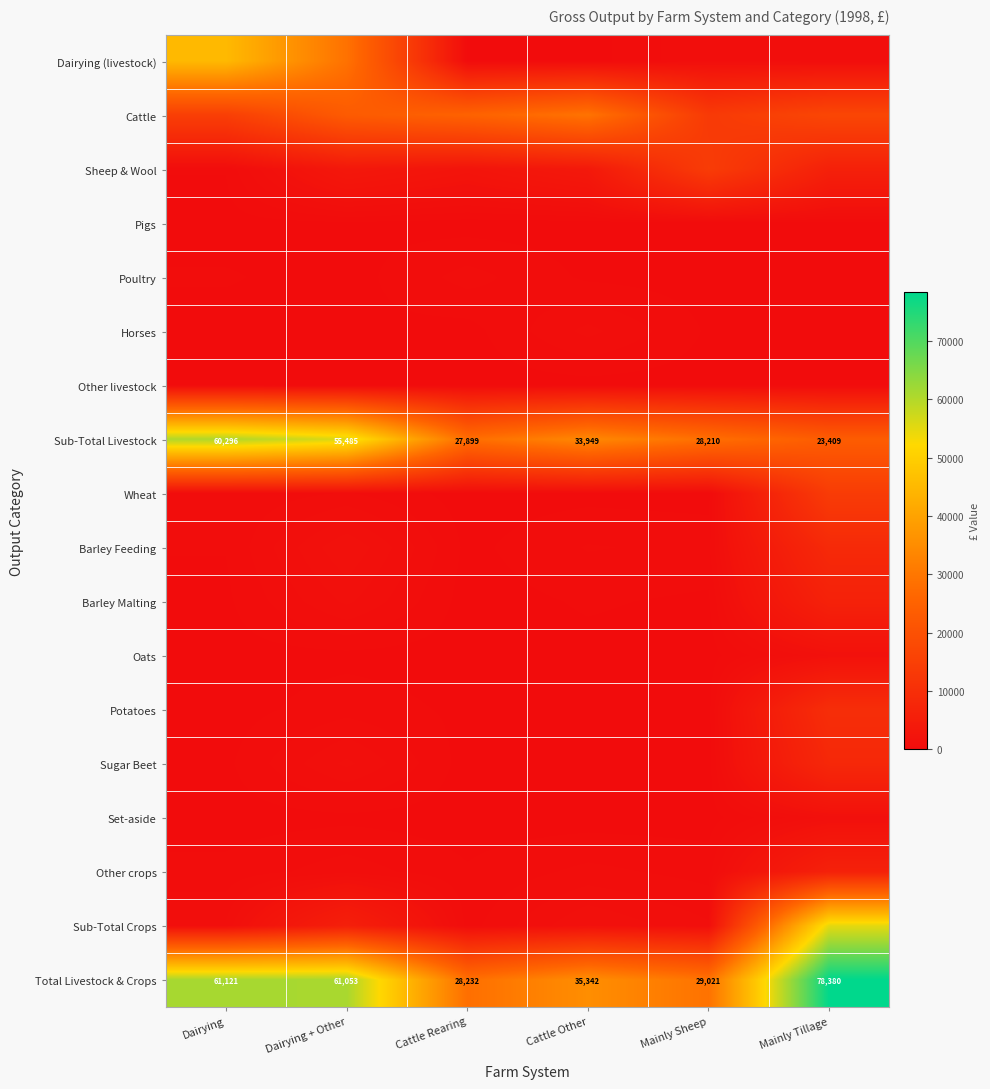

Where is Sub-Total Livestock nearest to the value 41852?

Cattle Other